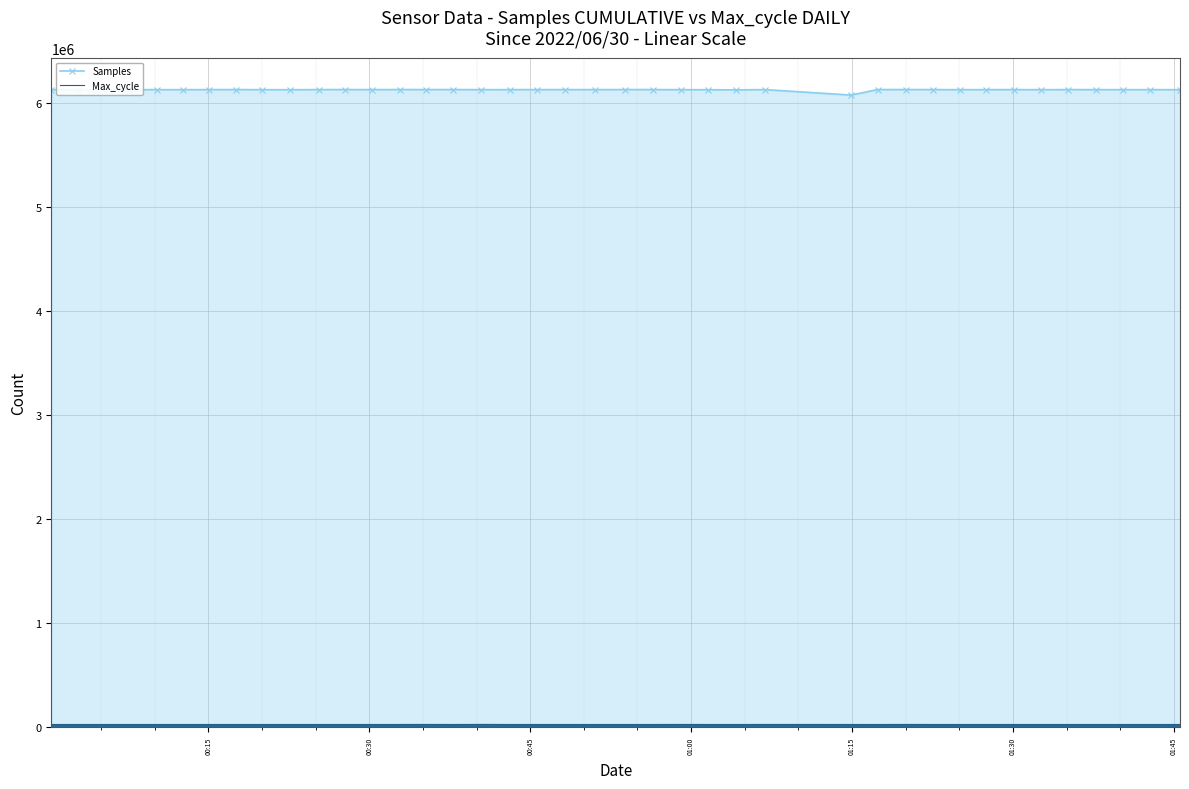

How many values in the Samples series are below 6129628?

20